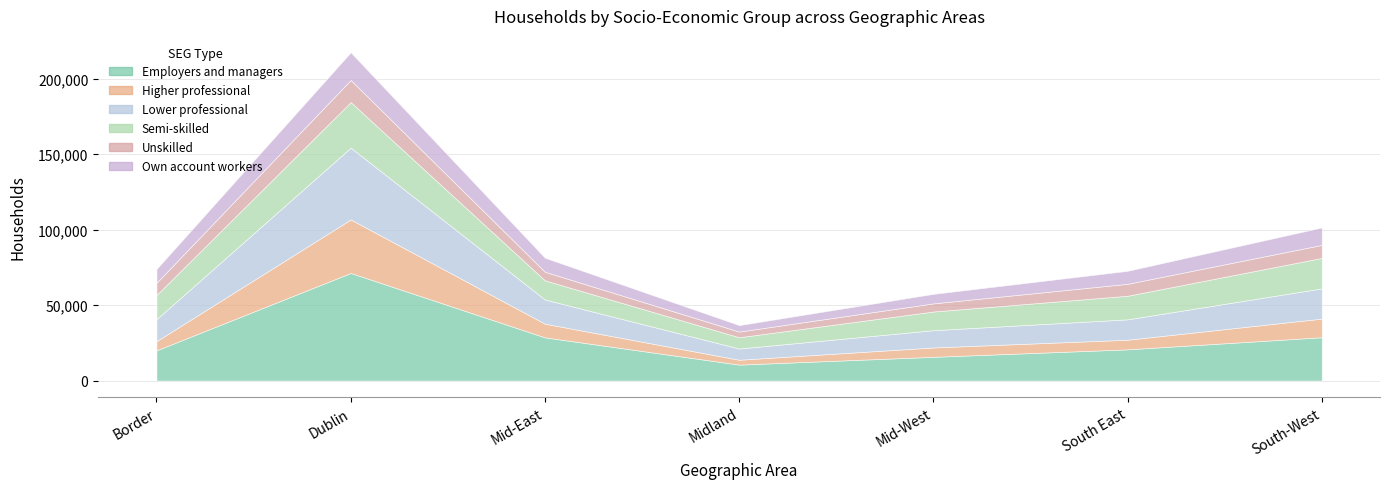

Which category has the lowest value across all series?

Midland